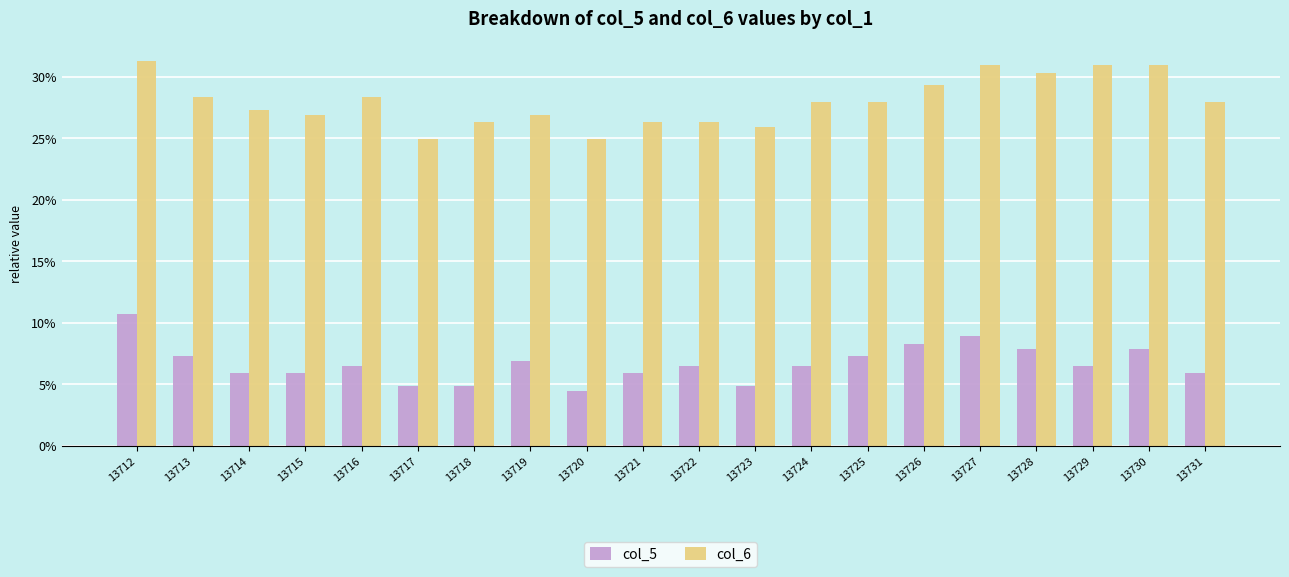

Rank the series at 13716 from lowest to highest value.

col_5, col_6